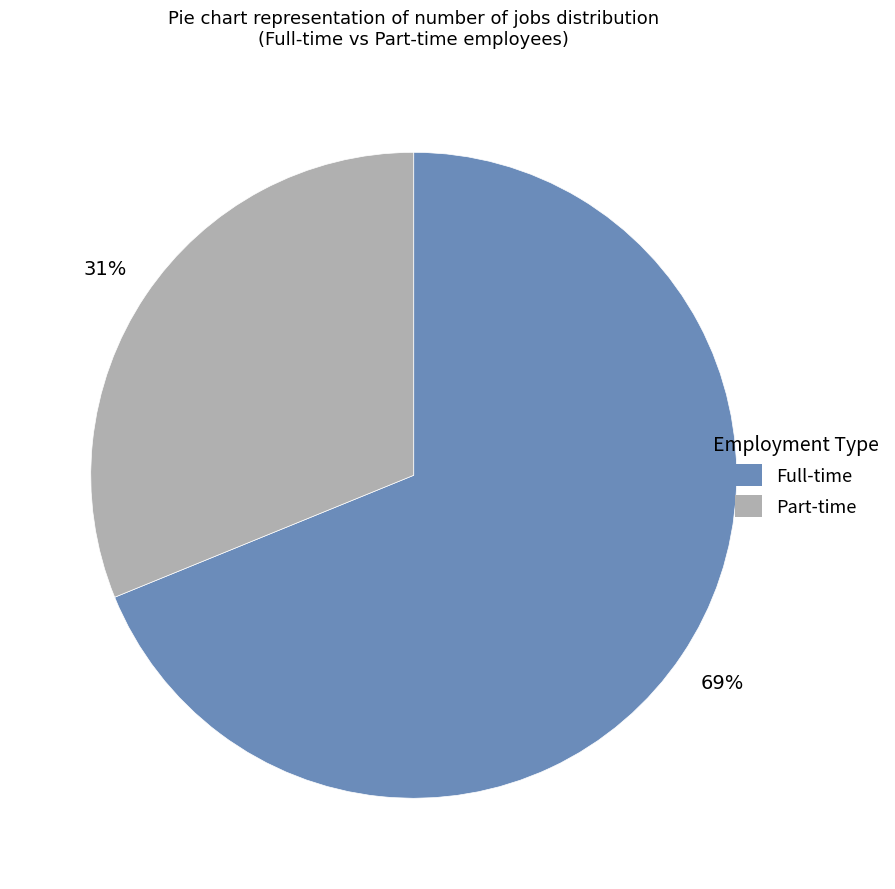

Between Full-time and Part-time, which is larger?

Full-time